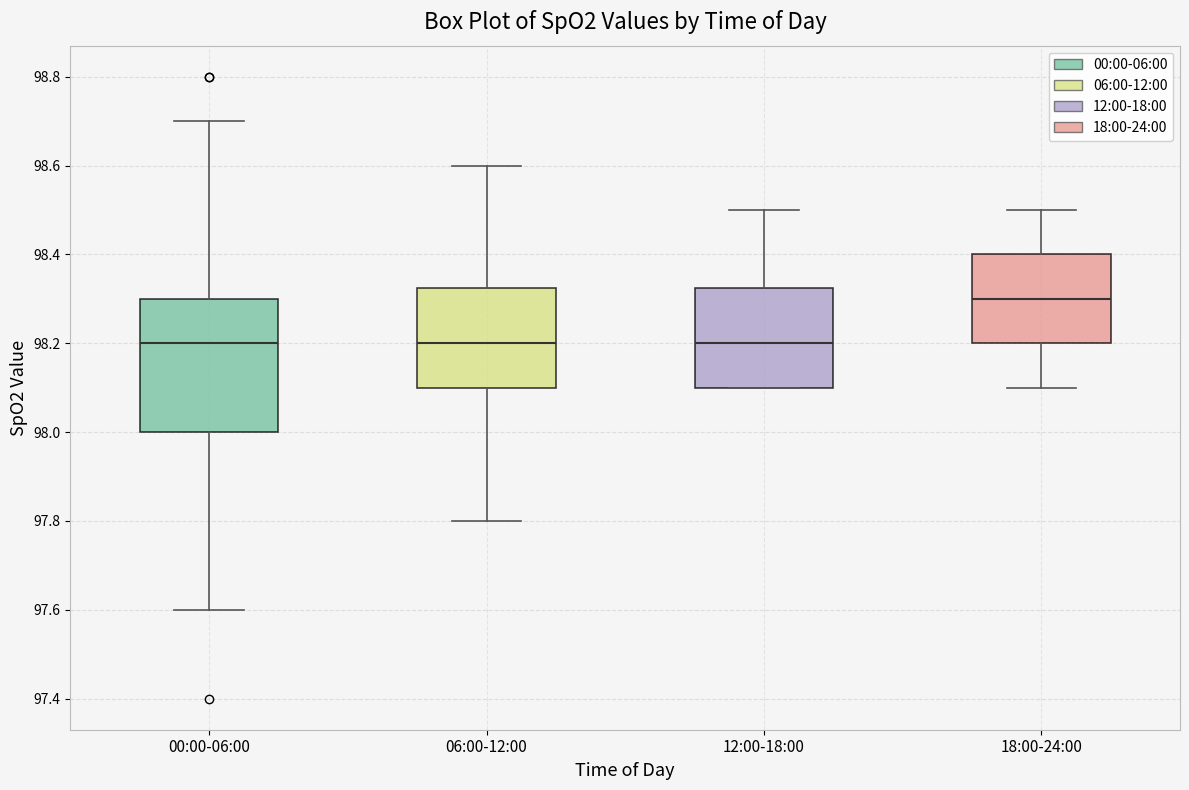

Reading left to right, transcribe this box plot: for each box, give where its median line is, the range the box spans, and where its two whiskers end, as read against the y-axis. The values are not printed on the chart, so give them approximately, as read against the axis.

00:00-06:00: median 98.20, box 98.00 to 98.30, whiskers 97.60 to 98.70
06:00-12:00: median 98.20, box 98.10 to 98.32, whiskers 97.80 to 98.60
12:00-18:00: median 98.20, box 98.10 to 98.32, whiskers 98.10 to 98.50
18:00-24:00: median 98.30, box 98.20 to 98.40, whiskers 98.10 to 98.50